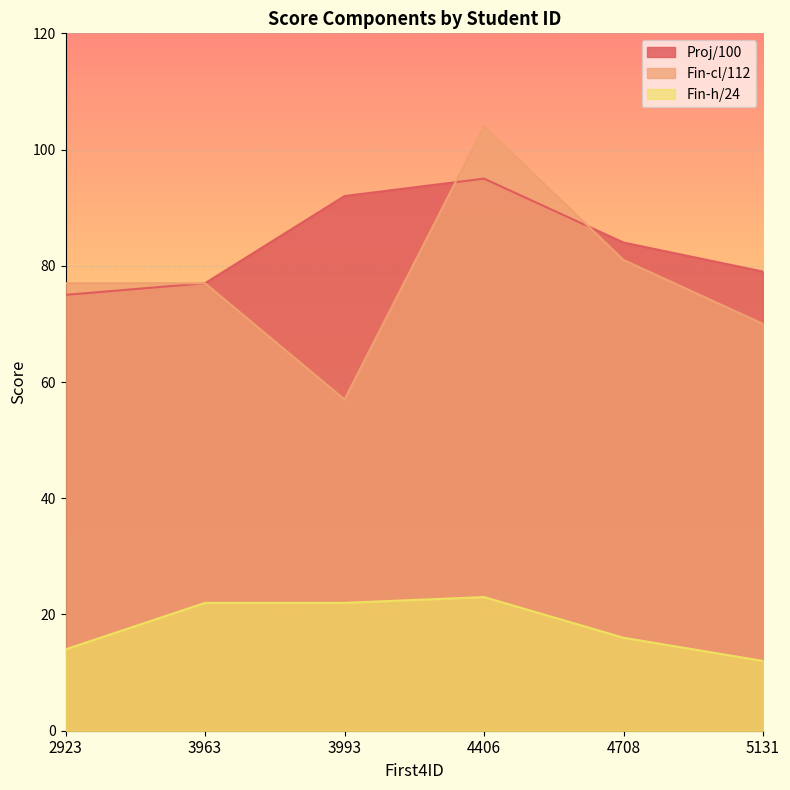

What is the total value across all series at 3993?

171